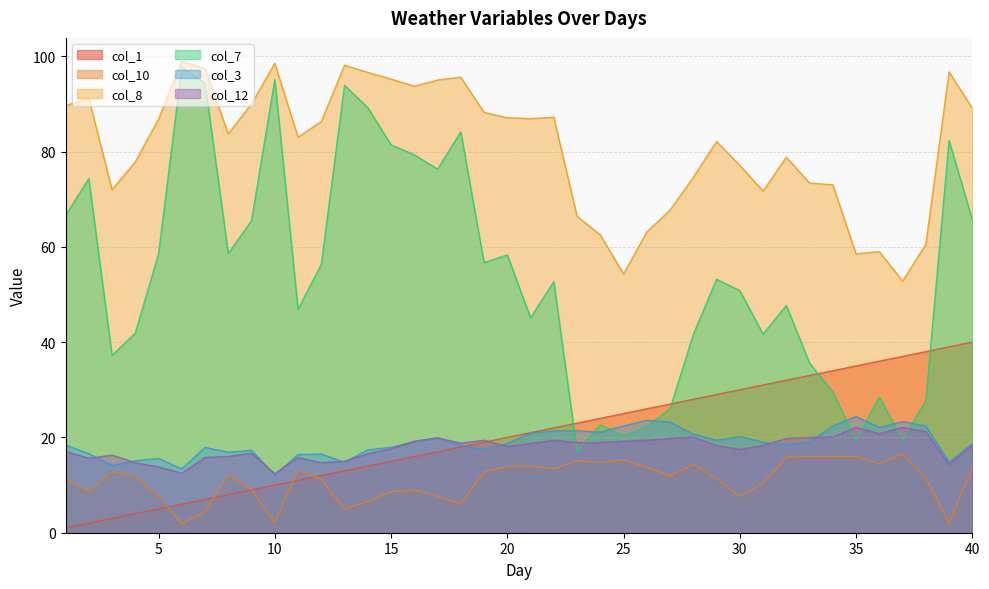

What are all the series names shown in the legend?

col_1, col_10, col_8, col_7, col_3, col_12